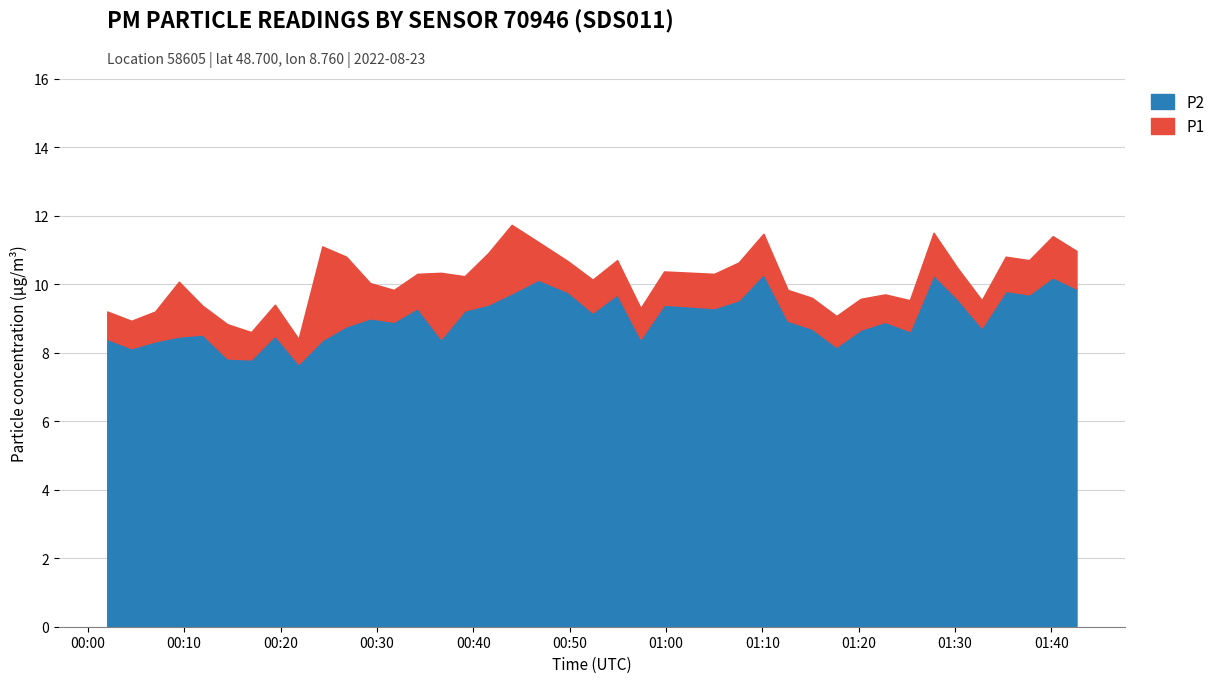

What are all the series names shown in the legend?

P2, P1